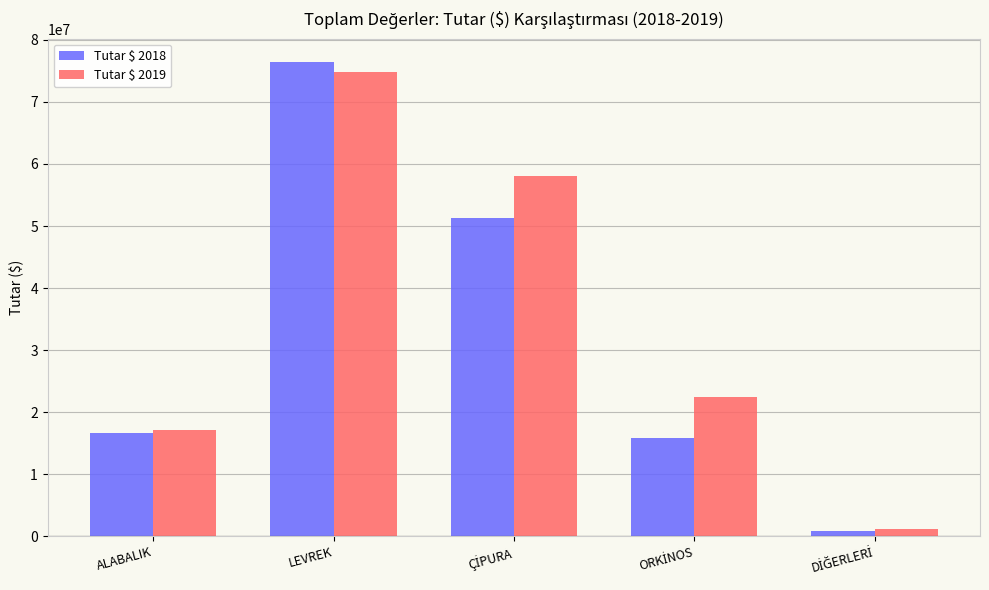

What is the difference between the maximum and minimum values in the Tutar $ 2018 series?

75494196.2